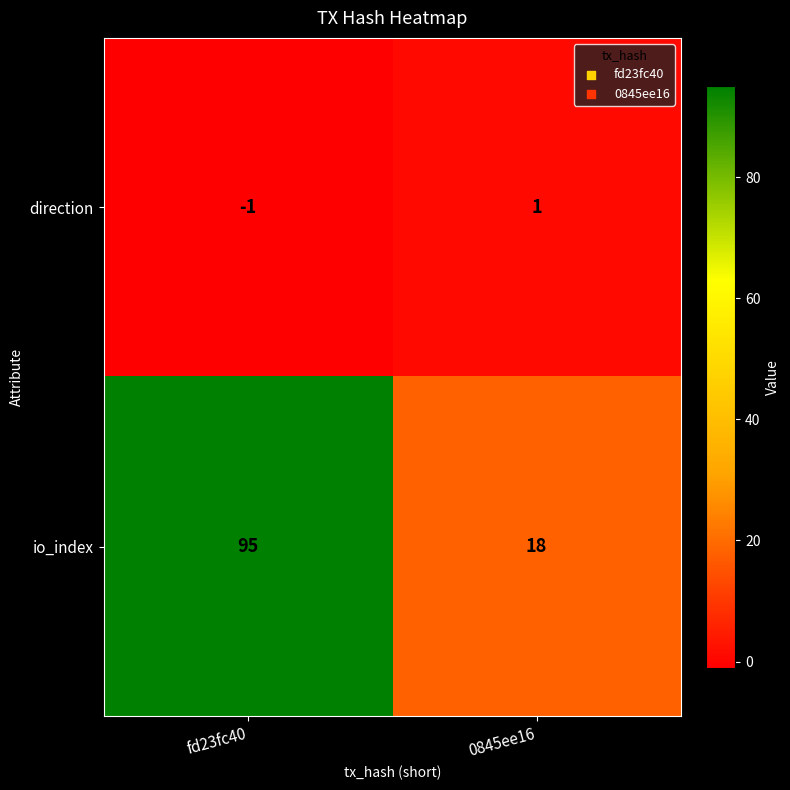

What is the sum of the io_index values at fd23fc40 and 0845ee16?

113